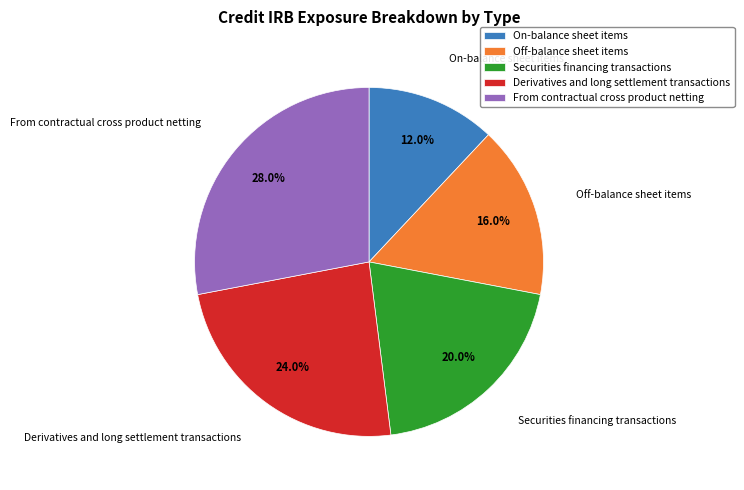

To the nearest percent, what is the difference between the largest and smallest slice percentages?

16%